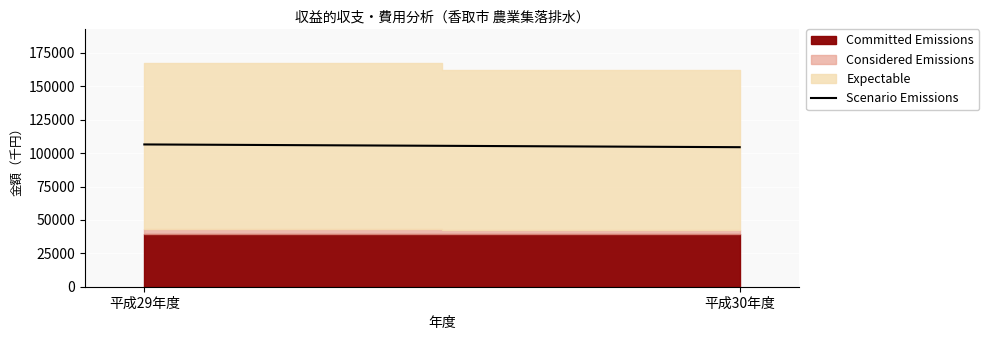

List the labels in order of value, largest first.

平成29年度, 平成30年度